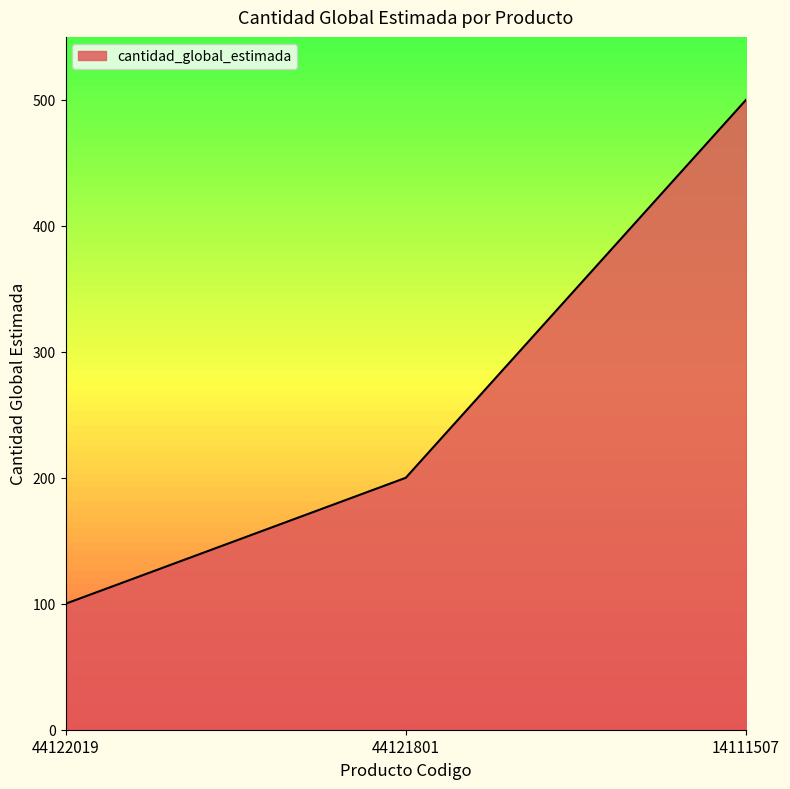

Count the values in the range 100 to 500.

3